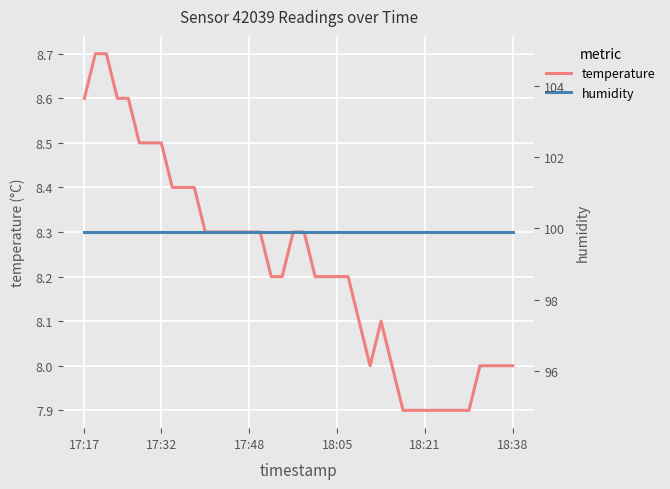

What is the difference between the maximum and minimum values in the temperature series?

0.8